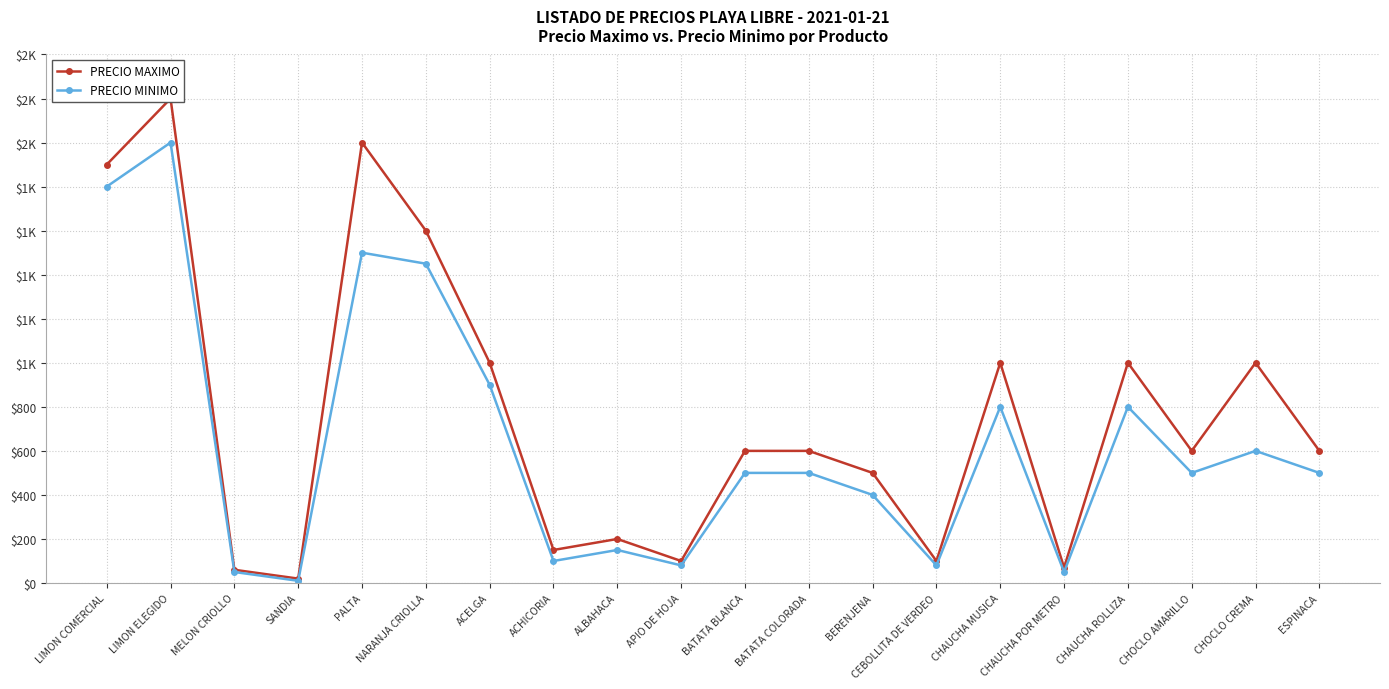

What are all the series names shown in the legend?

PRECIO MAXIMO, PRECIO MINIMO